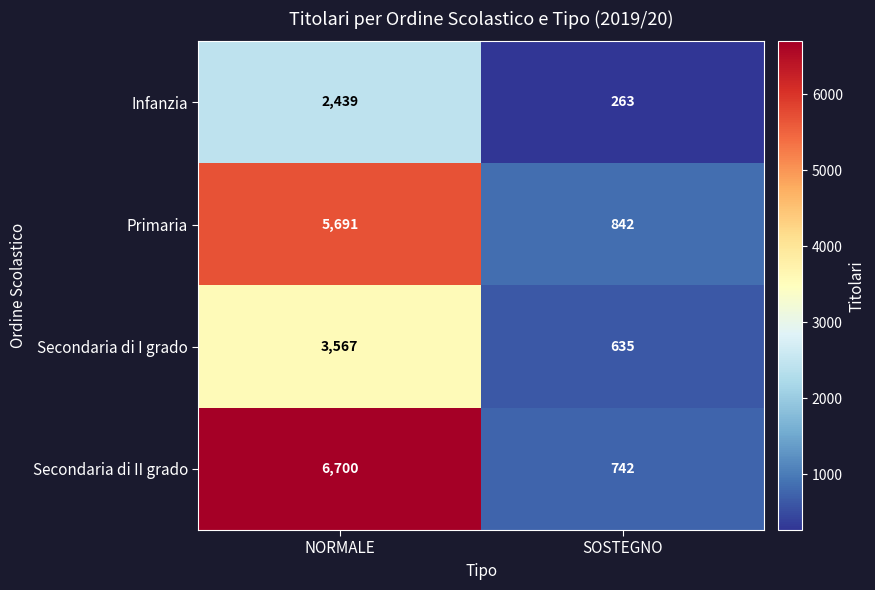

The value of Primaria at SOSTEGNO is 842. True or false?

True